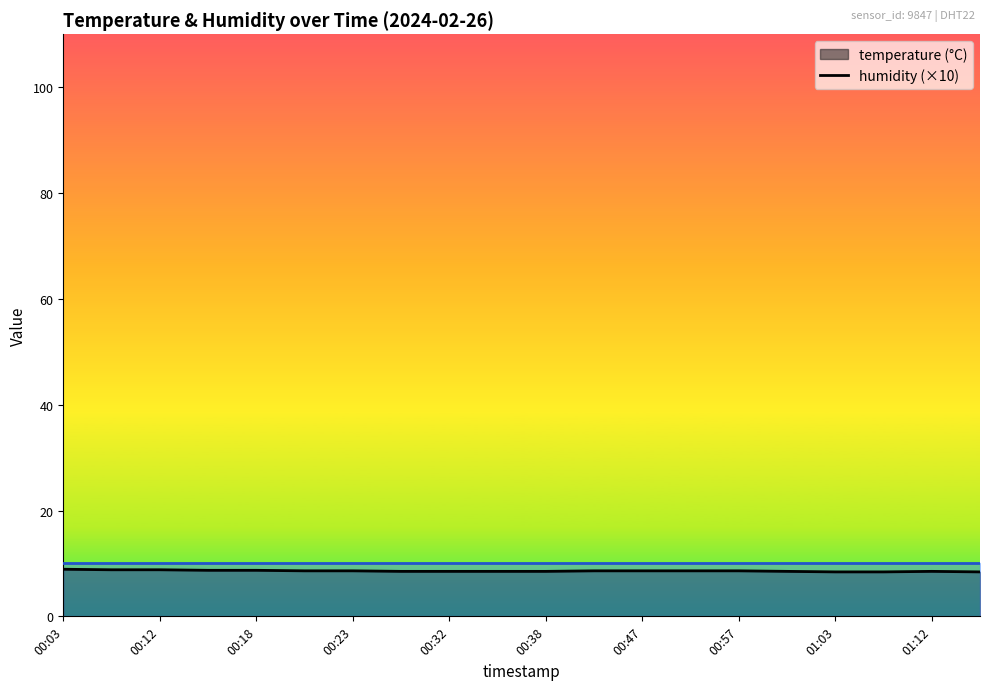

What is the value of the 2nd point from the left?

8.8